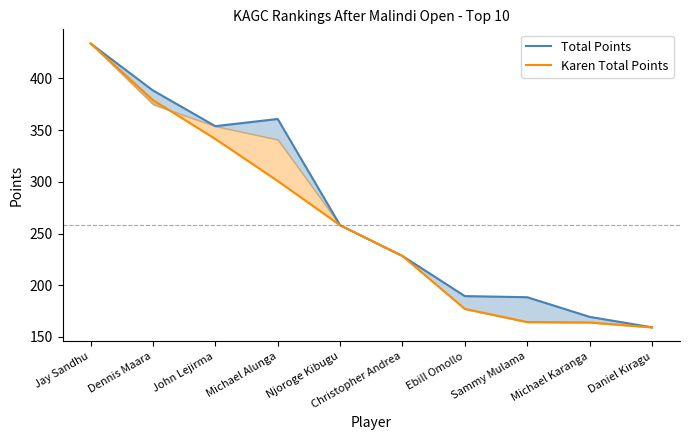

True or false: Karen Total Points has a value of 193.7 at Dennis Maara.

False